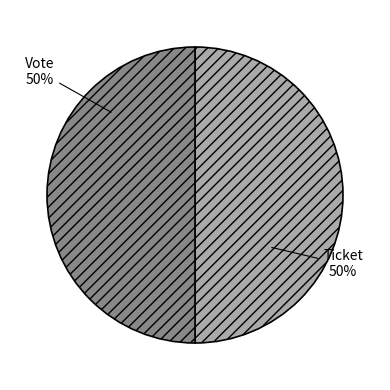

Combined, do Vote and Ticket account for over 50%?

Yes